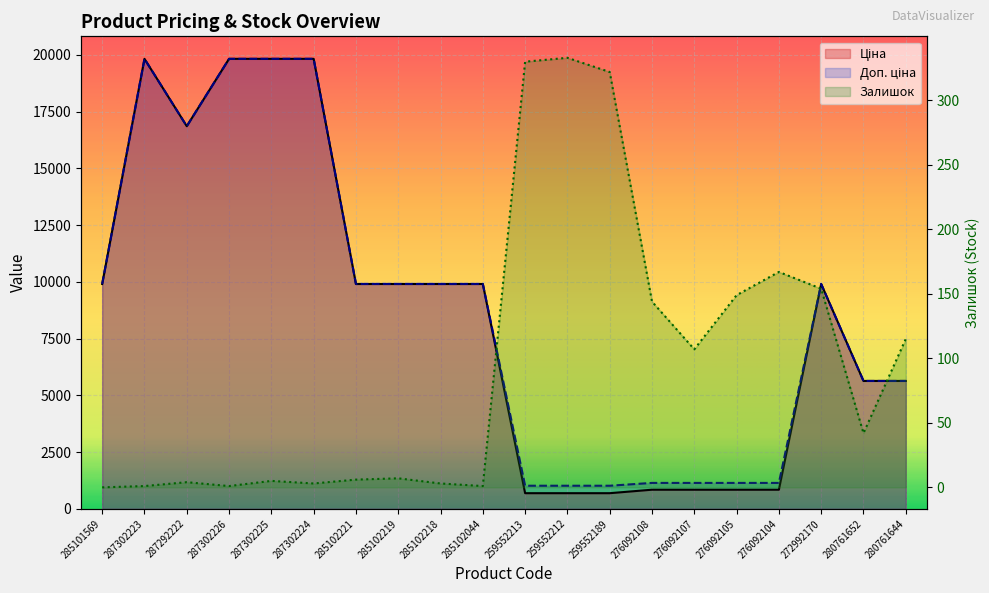

Between 287302224 and 259552213, which series saw the biggest shift?

Ціна